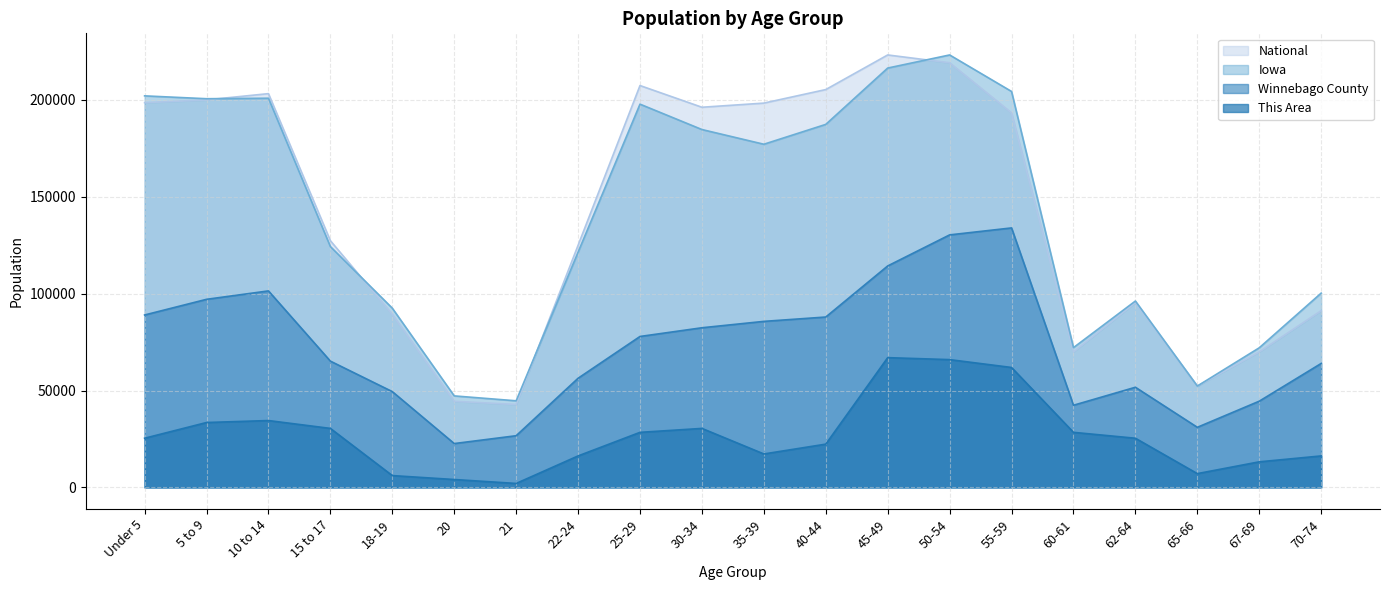

Reading left to right, what are all the values shown in this chart?

This Area: 25368.6	33486.6	34501.3	30442.4	6088.5	4059.0	2029.5	16235.9	28412.9	30442.4	17250.7	22324.4	66973.2	65958.5	61899.5	28412.9	25368.6	7103.2	13191.7	16235.9
Winnebago County: 88997.9	97088.7	101433.7	65175.3	49443.3	22624.1	26669.4	56335.4	77910.7	82405.5	85701.7	87949.1	114318.9	130350.5	133946.4	42401.4	51690.7	31014.4	44499.0	63976.6
Iowa: 202123.0	200646.0	200904.0	124320.0	92517.0	47227.0	44695.0	121428.0	197843.0	184740.0	177148.0	187400.0	216482.0	223244.0	204393.0	72152.0	96205.0	52304.0	72061.0	100291.0
National: 198595.9	200043.9	203273.7	127350.9	89323.7	44426.7	42806.3	124975.0	207448.4	196243.7	198382.4	205375.2	223244.0	219208.8	193321.1	69933.7	95400.2	52299.0	69949.8	91212.0